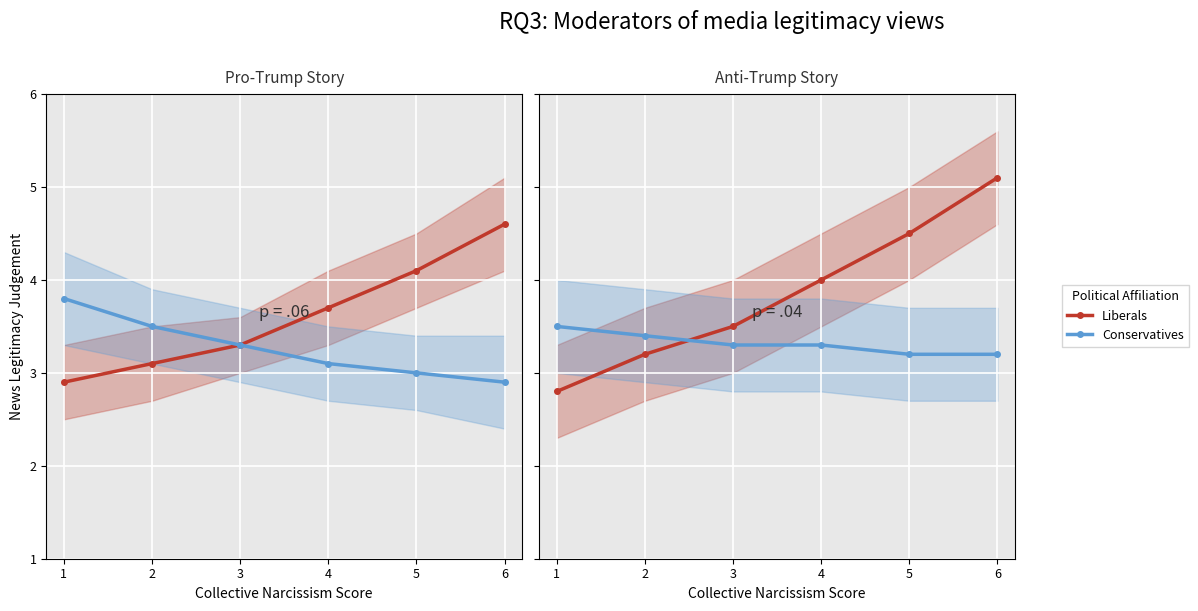

Where does the Liberals series first go above 4?

5